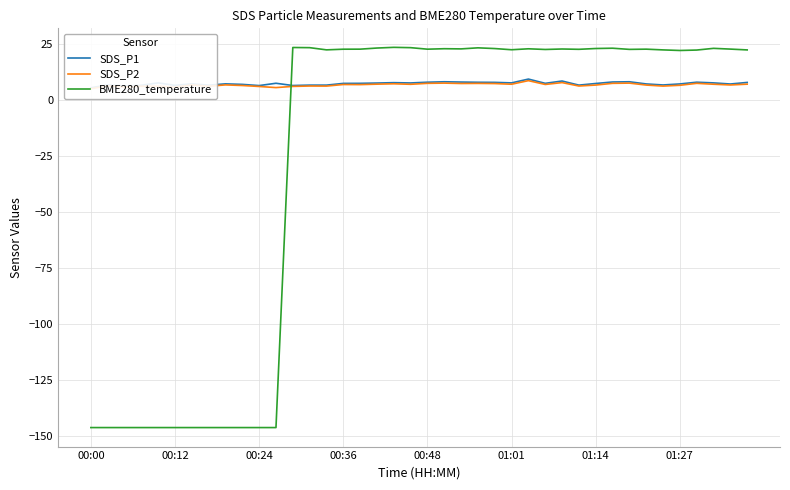

What is the maximum value for BME280_temperature?

23.4